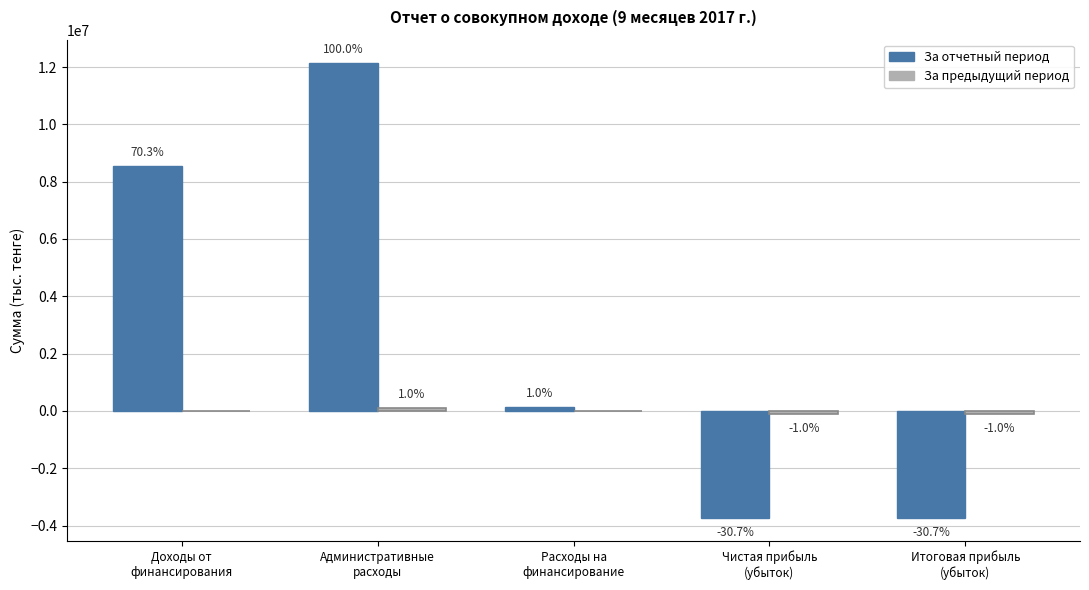

What is the lowest value of the За отчетный период series?

-3737323.7